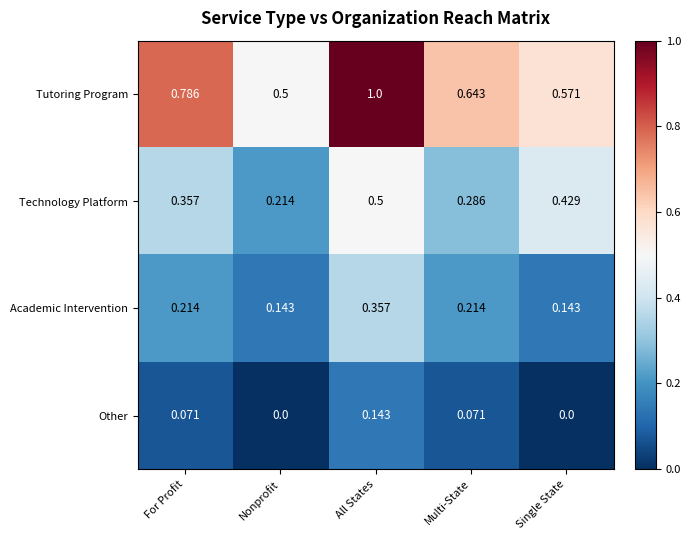

At Nonprofit, list the series in order from smallest to largest.

Other, Academic Intervention, Technology Platform, Tutoring Program